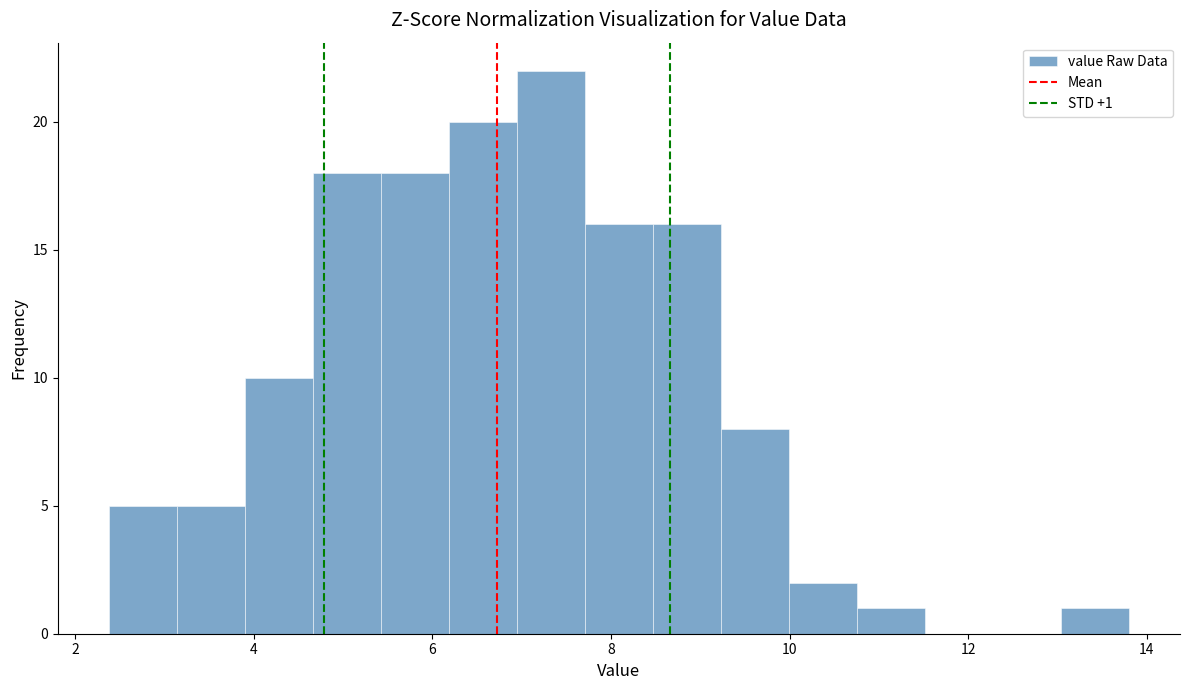

Around what value on the x-axis is the tallest bar? Give the approximate position of its centre, as read against the axis.

7.4